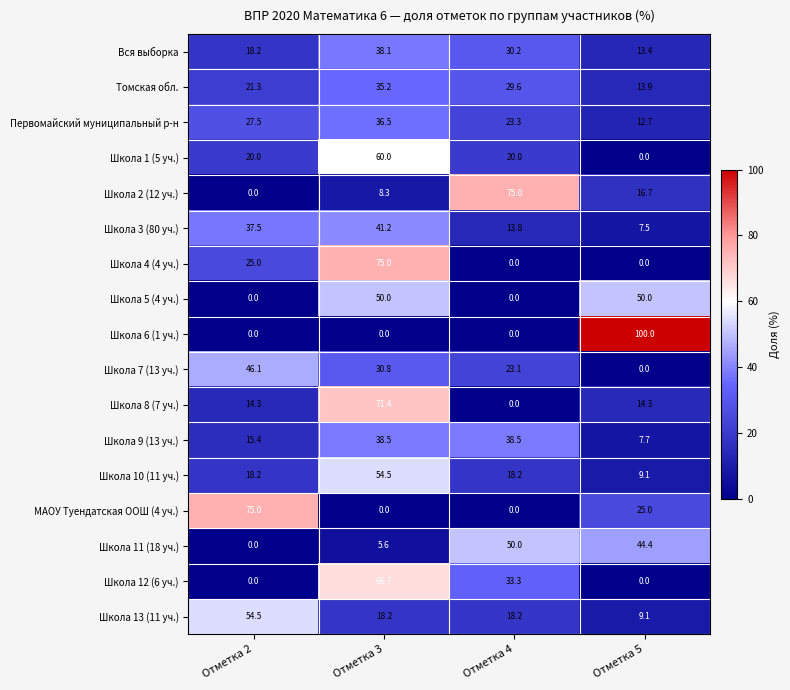

What is the minimum value for Школа 3 (80 уч.)?

7.5